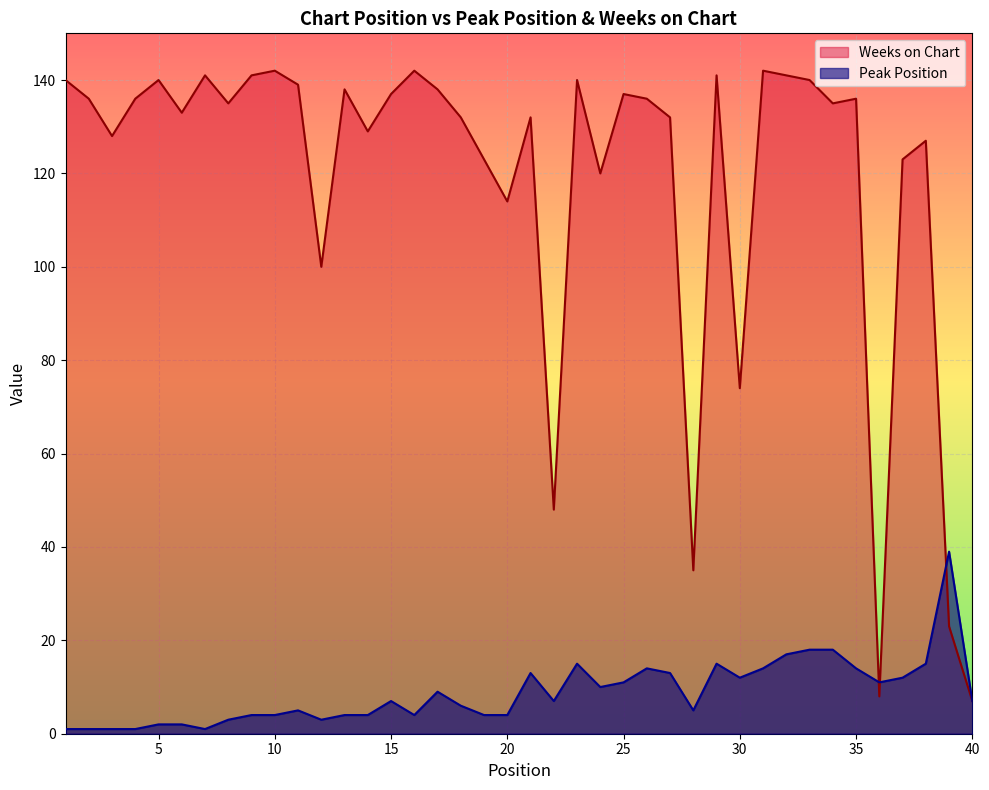

True or false: Peak Position and Weeks on Chart cross at least once.

True